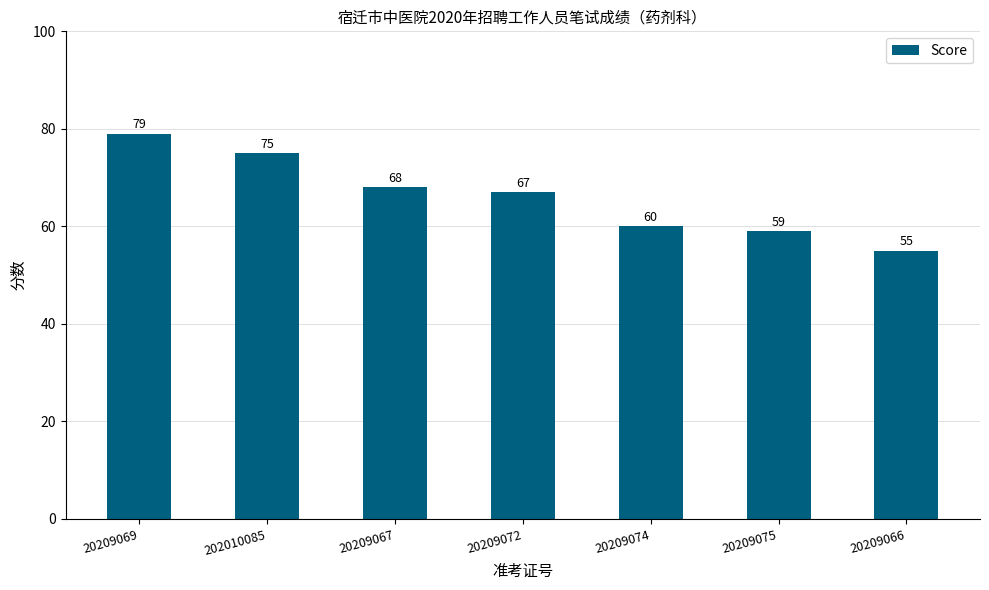

What is the ratio of the value at 20209069 to the value at 20209075?

1.3